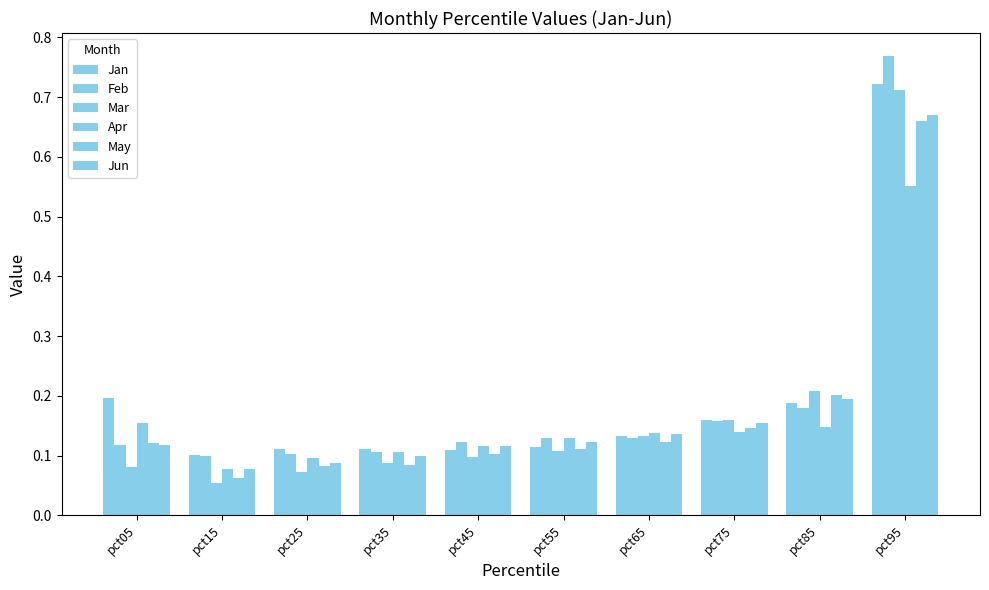

Rank the series at pct35 from highest to lowest value.

Jan, Apr, Feb, Jun, Mar, May